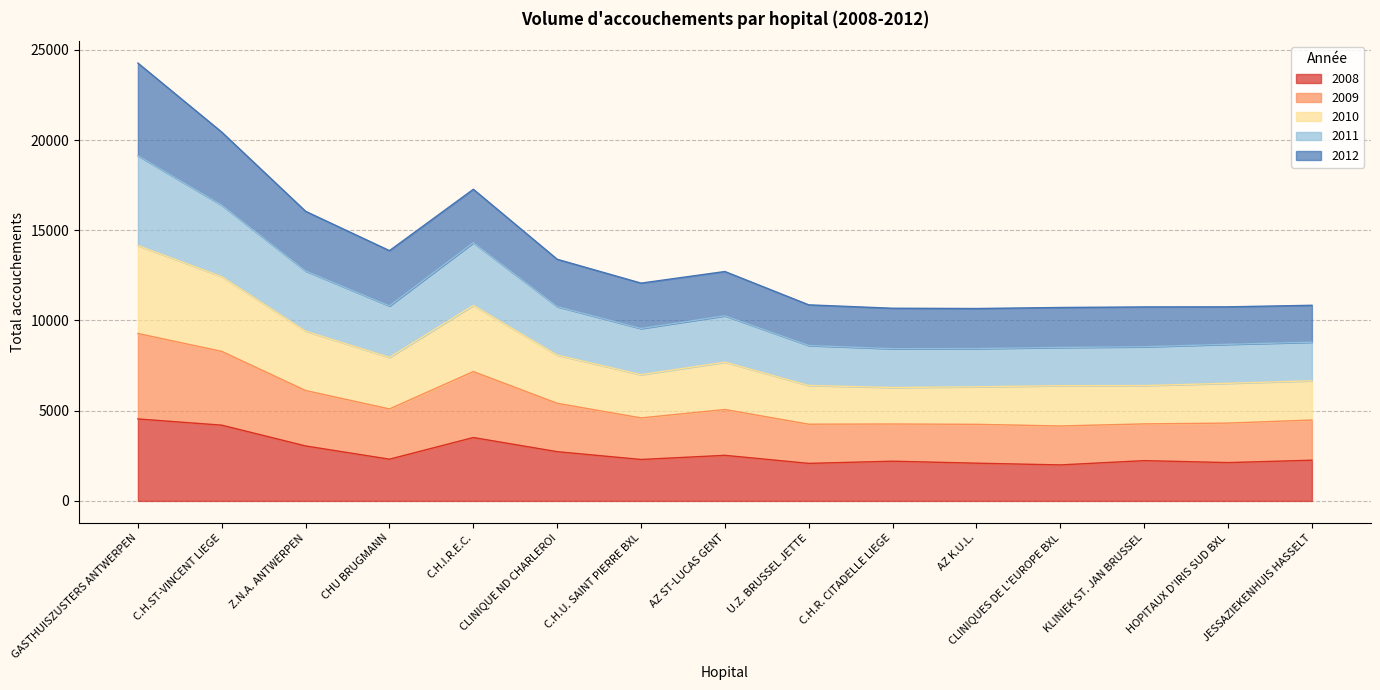

At which label does 2010 first exceed 9556?

GASTHUISZUSTERS ANTWERPEN